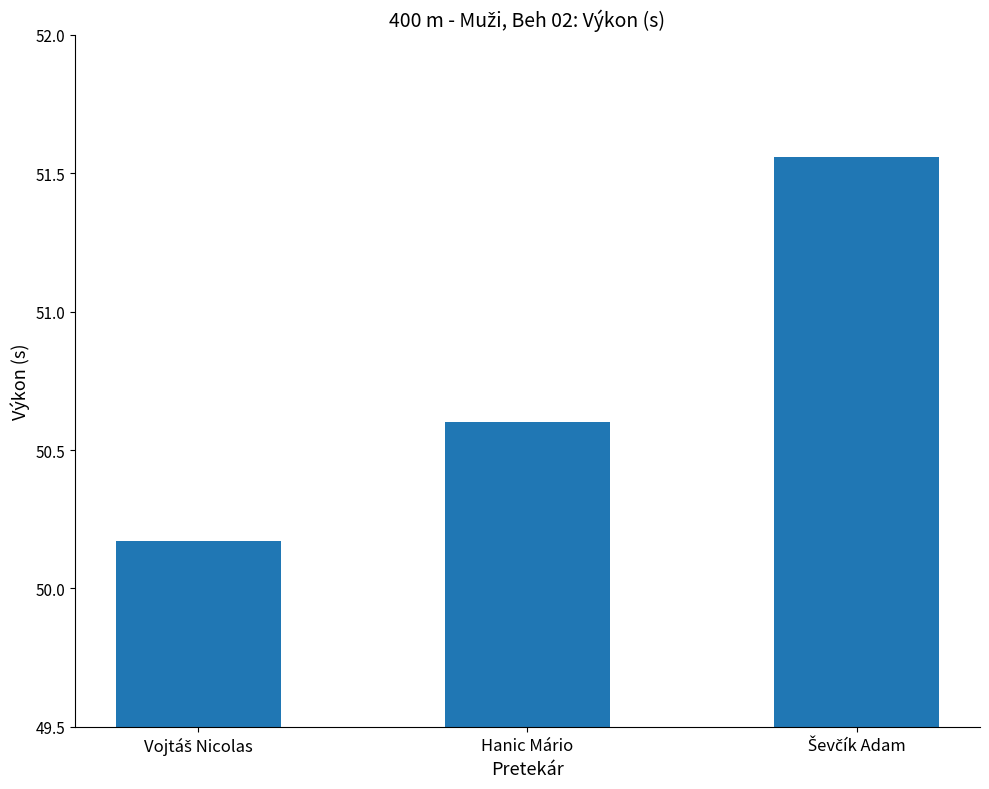

What is the value of the 2nd bar from the left?

50.6